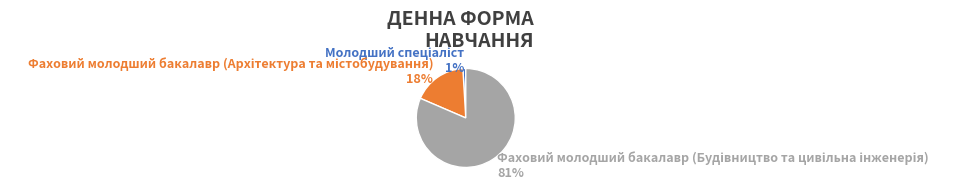

How many slices are in this pie chart?

3